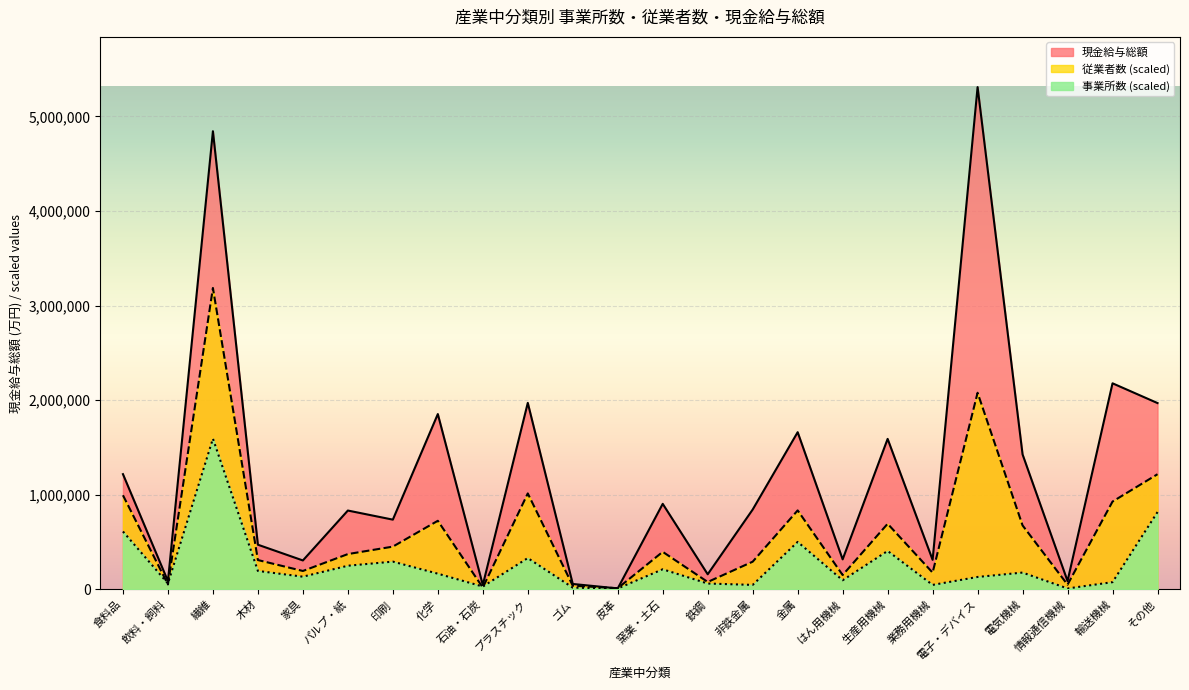

Which has a higher value, プラスチック or 印刷?

プラスチック